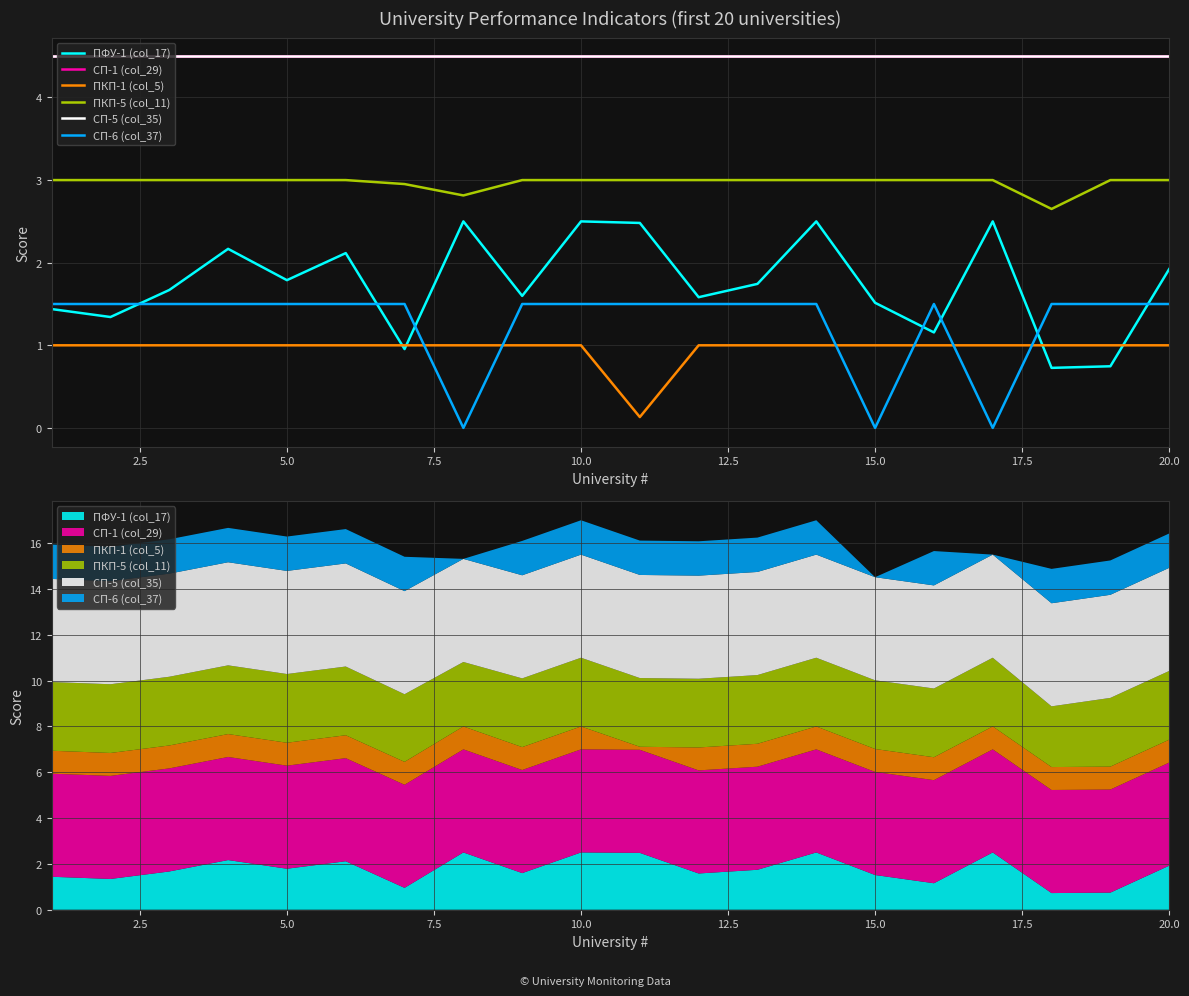

True or false: СП-5 (col_35) and СП-1 (col_29) cross at least once.

False